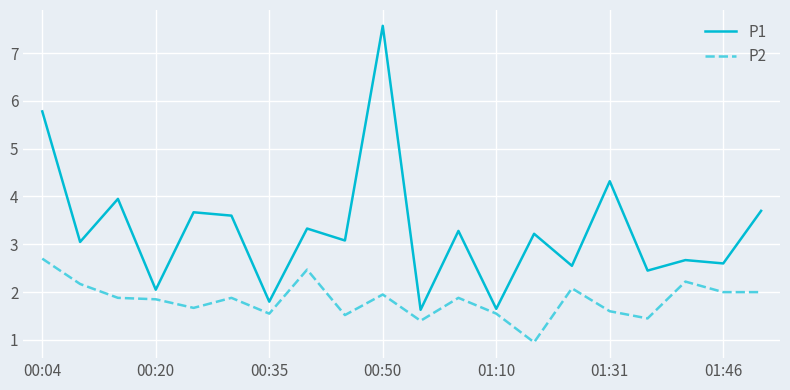

Rank the series by their average value, from lowest to highest.

P2, P1